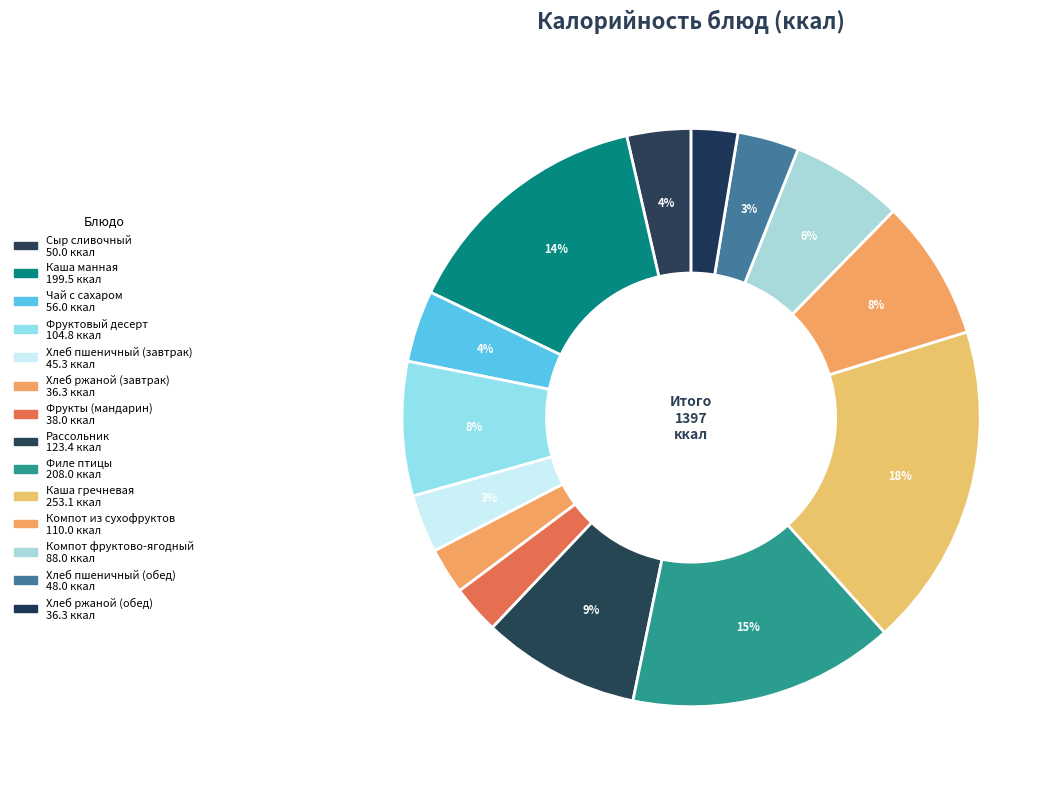

What is the change in value from Хлеб пшеничный (завтрак) to Фрукты (мандарин)?

-7.3